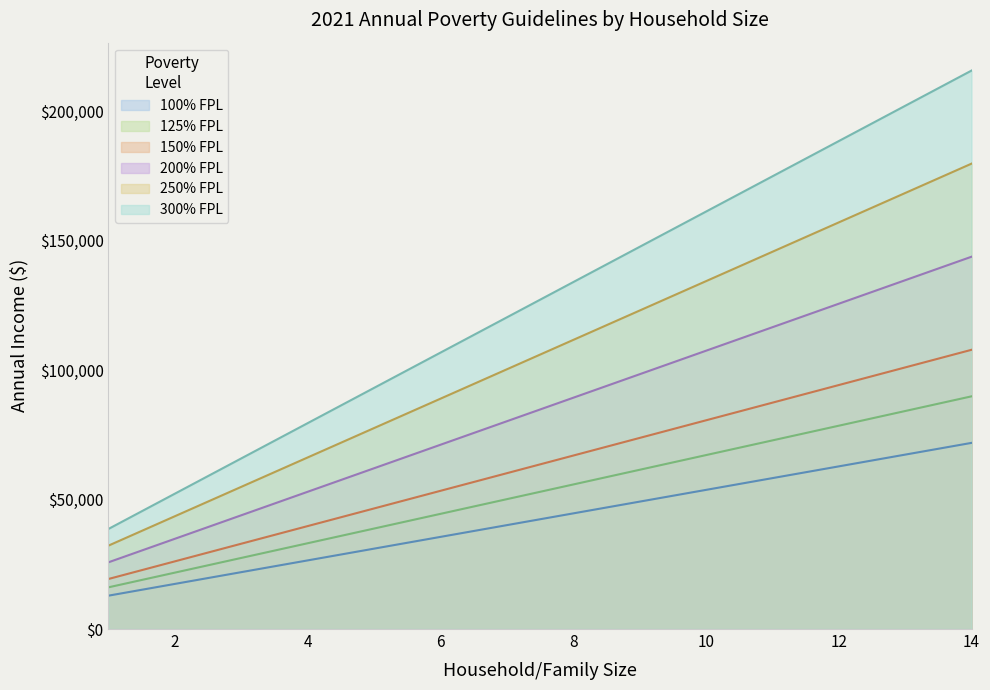

Is the value of 100% FPL at 8 greater than the value of 300% FPL at 1?

Yes